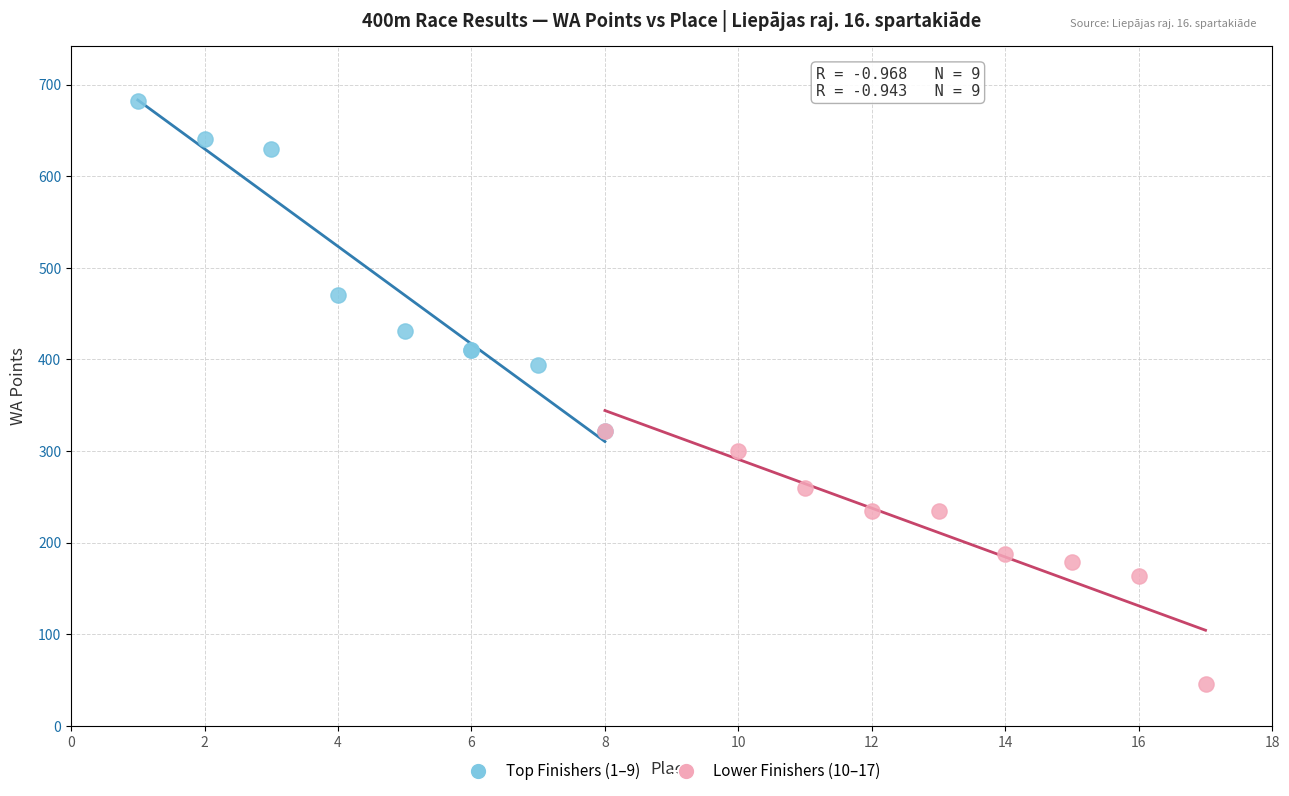

Which series has the largest Y range (max minus min)?

Top Finishers (1–9)